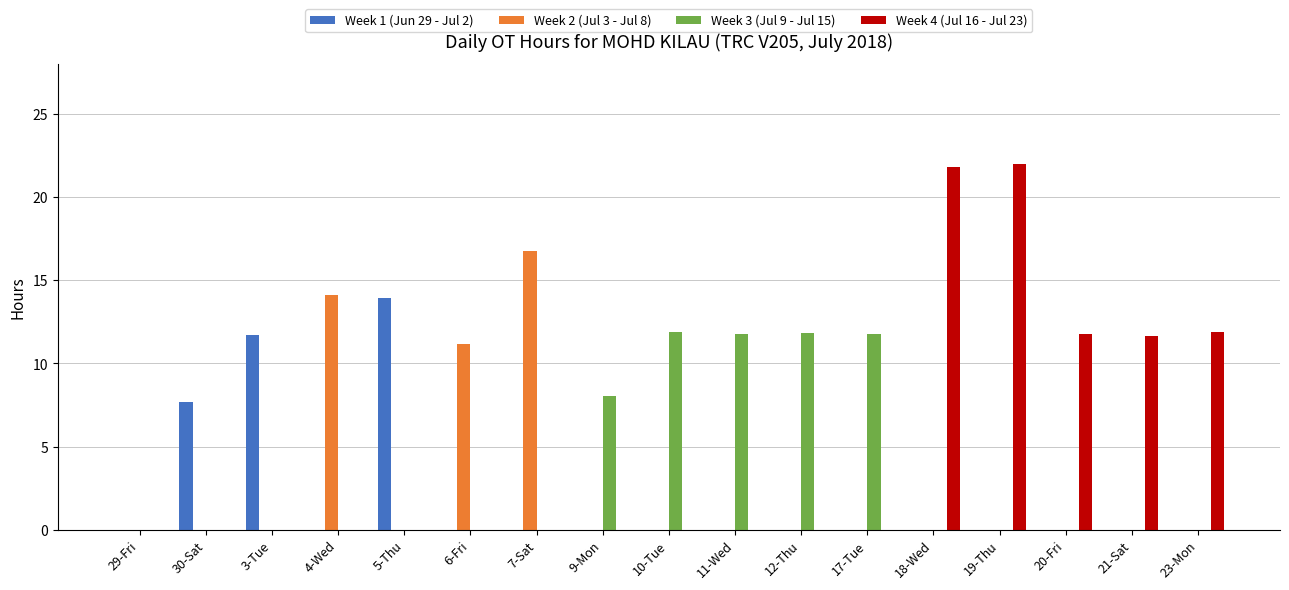

True or false: Week 4 (Jul 16 - Jul 23) has a value of 37.9 at 18-Wed.

False